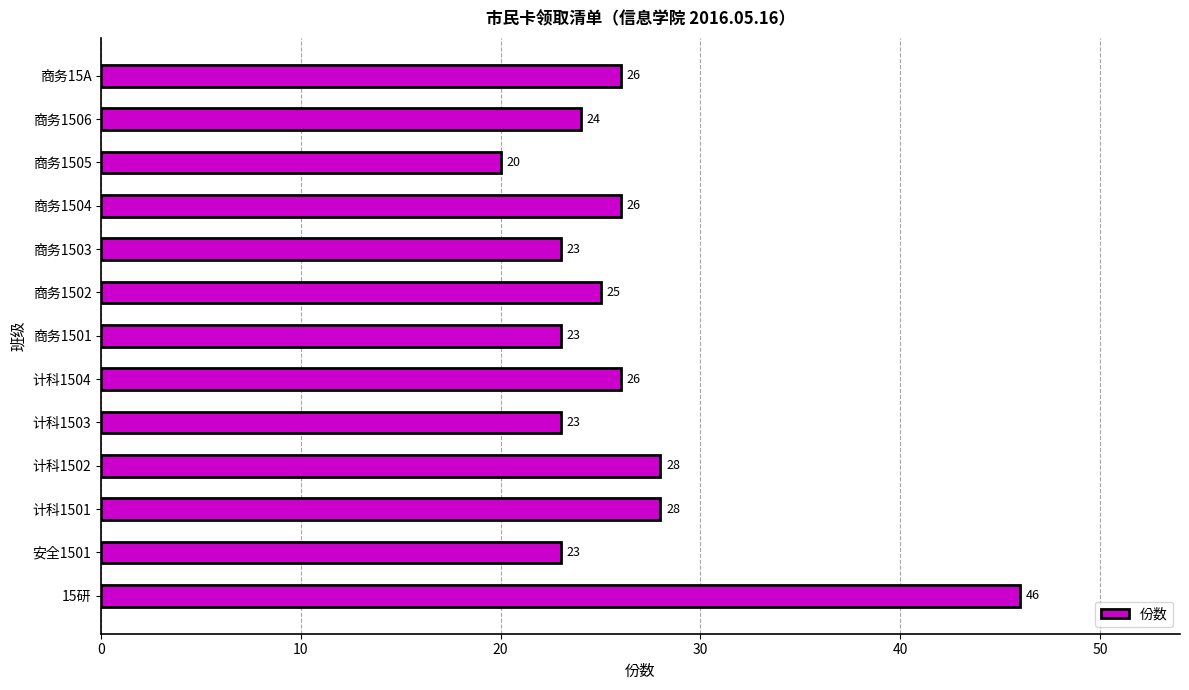

What is the difference between the values at 商务1501 and 计科1504?

3